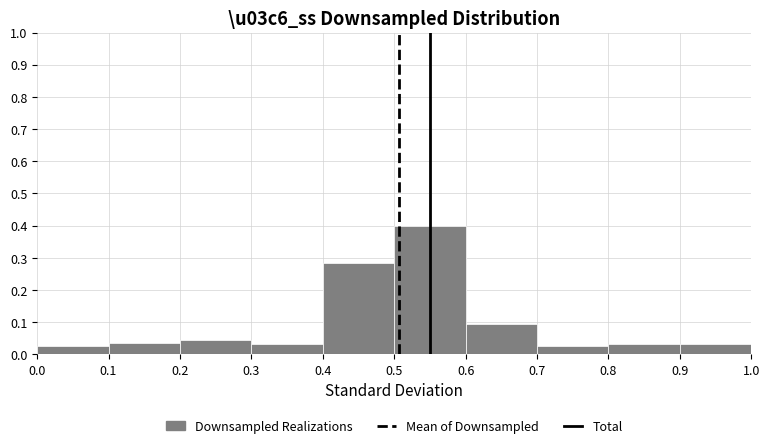

Which range on the x-axis has the tallest bar?

0.5 to 0.6